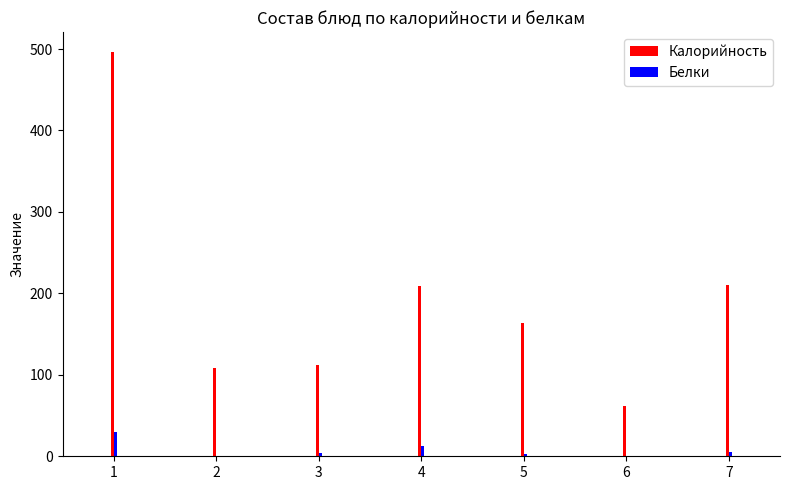

What is the average value of the Калорийность series?

194.3